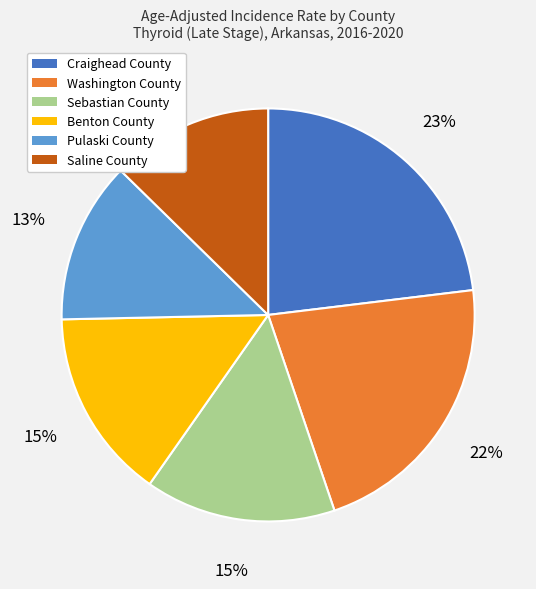

To the nearest percent, what is the difference between the largest and smallest slice percentages?

10%